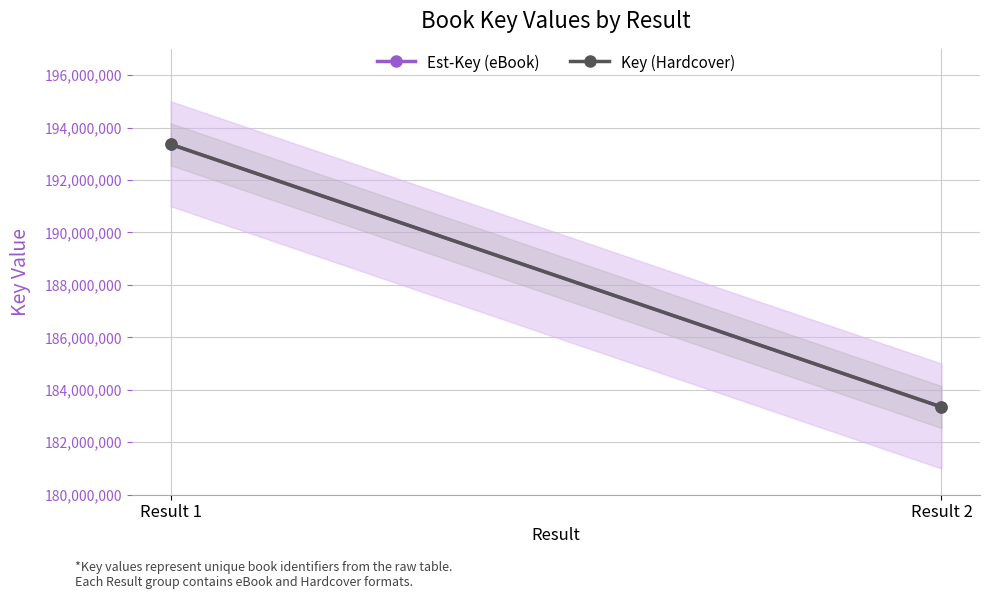

What is the total value across all series at Result 2?

366686854